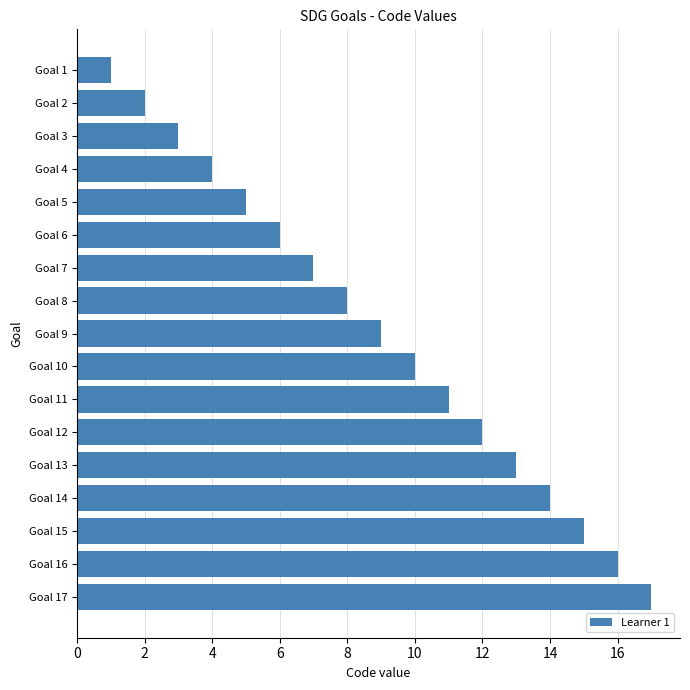

Count the number of categories in the chart.

17